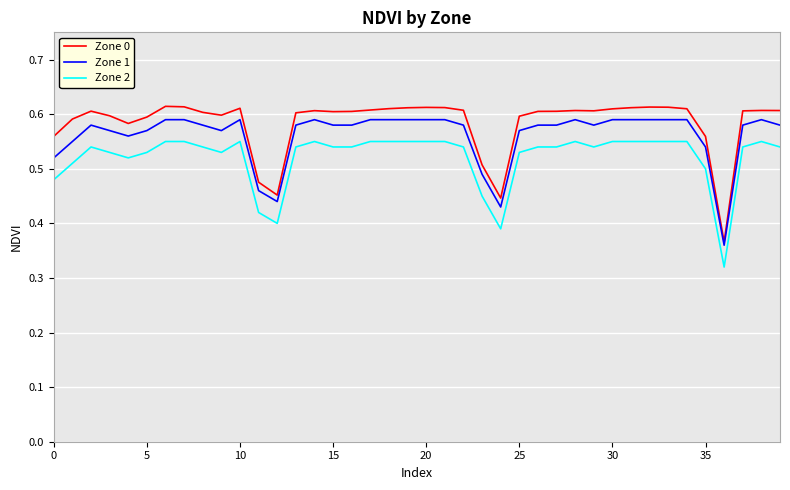

True or false: Zone 2 and Zone 1 intersect in this chart.

False